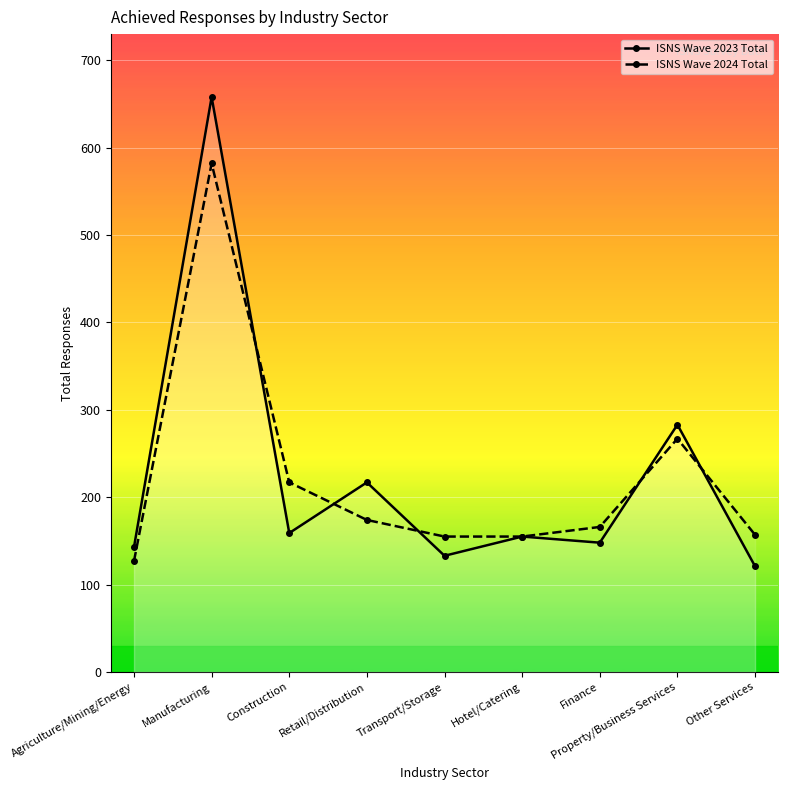

At Transport/Storage, list the series in order from smallest to largest.

ISNS Wave 2023 Total, ISNS Wave 2024 Total